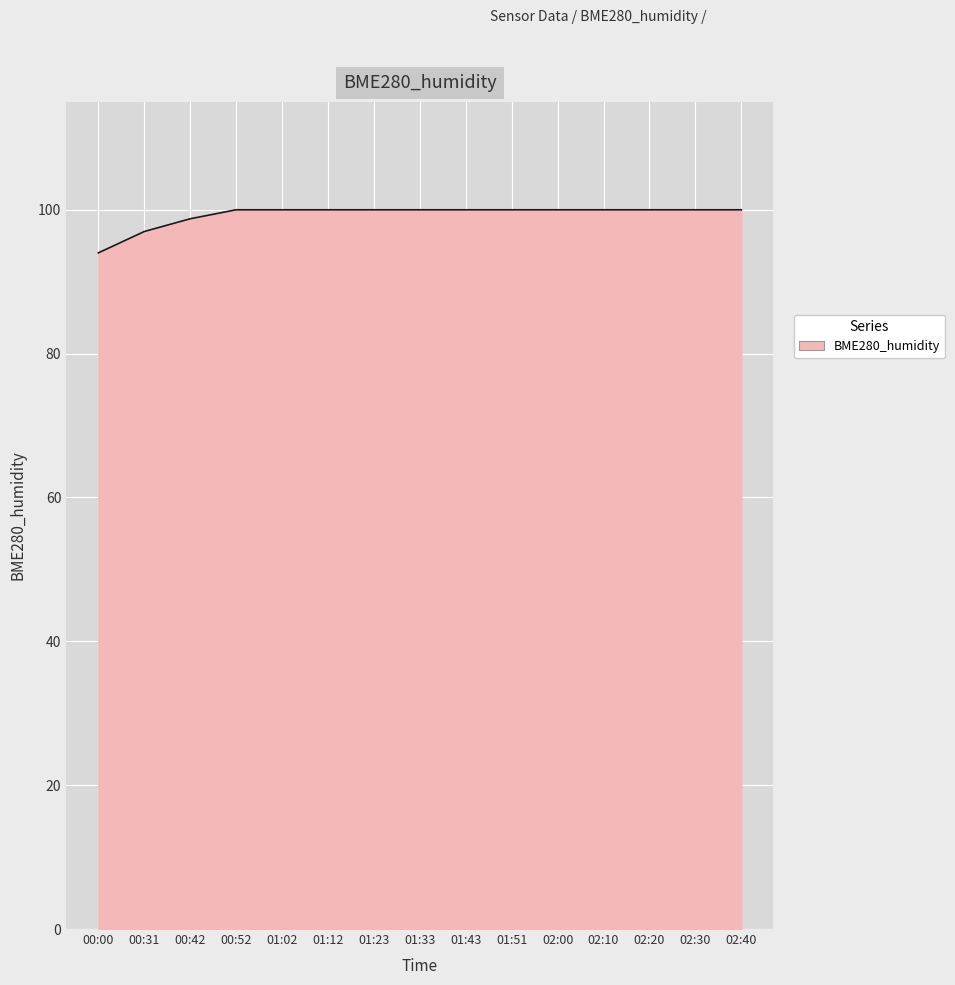

Reading left to right, what are all the values shown in this chart?

94.0	97.0	98.8	100.0	100.0	100.0	100.0	100.0	100.0	100.0	100.0	100.0	100.0	100.0	100.0